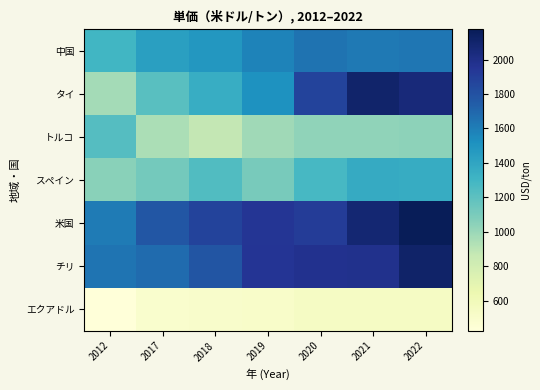

Which series has the widest spread of values?

タイ